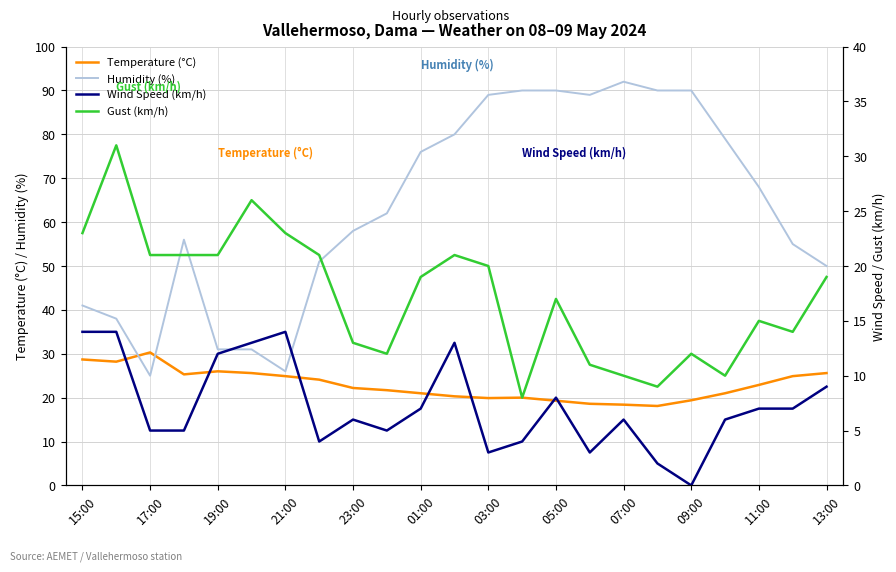

What is the maximum value for Temperature (°C)?

30.3